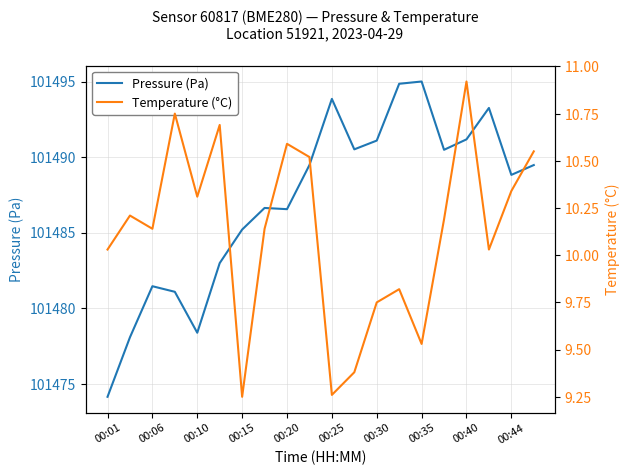

Read the Pressure (Pa) value at 19.

101489.5